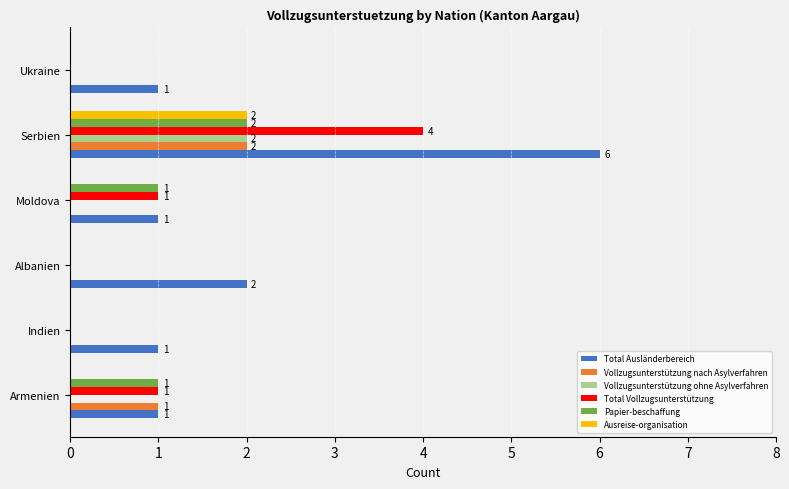

What is the sum of all Vollzugsunterstützung ohne Asylverfahren values?

2